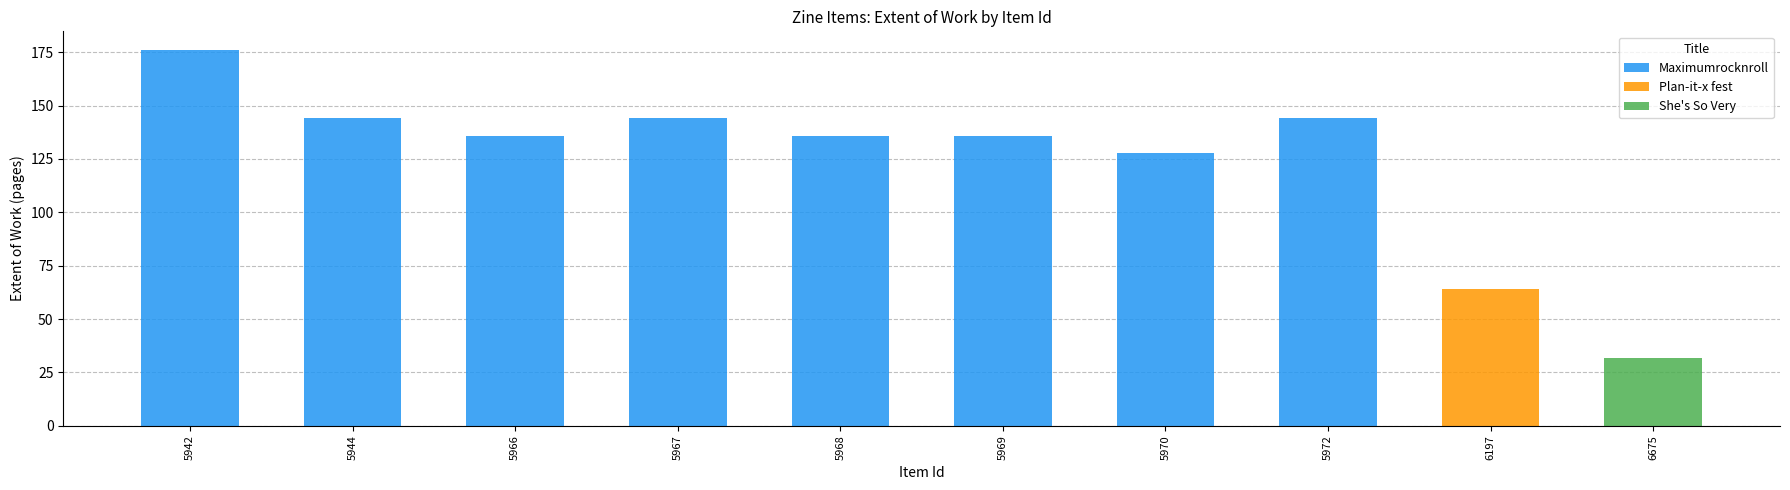

What is the difference between the maximum and second lowest values in the Maximumrocknroll series?

40